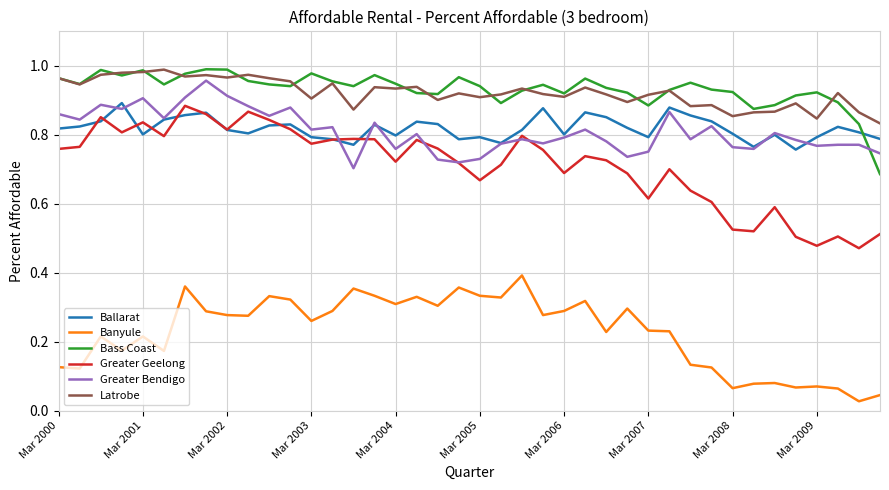

True or false: Greater Geelong and Latrobe intersect in this chart.

False